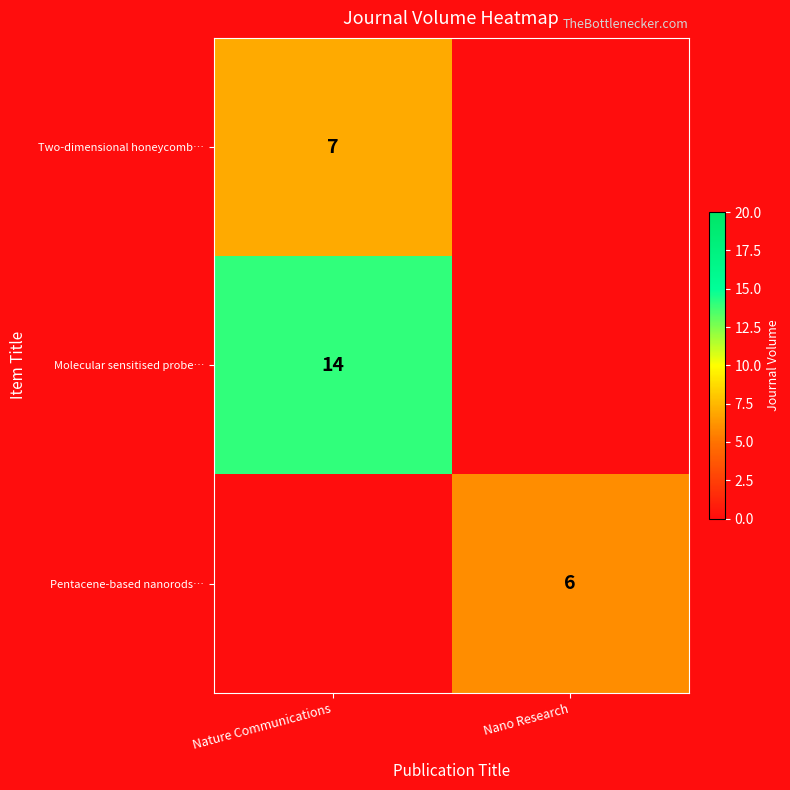

Is it true that Molecular sensitised probe… equals 14 at Nature Communications?

True